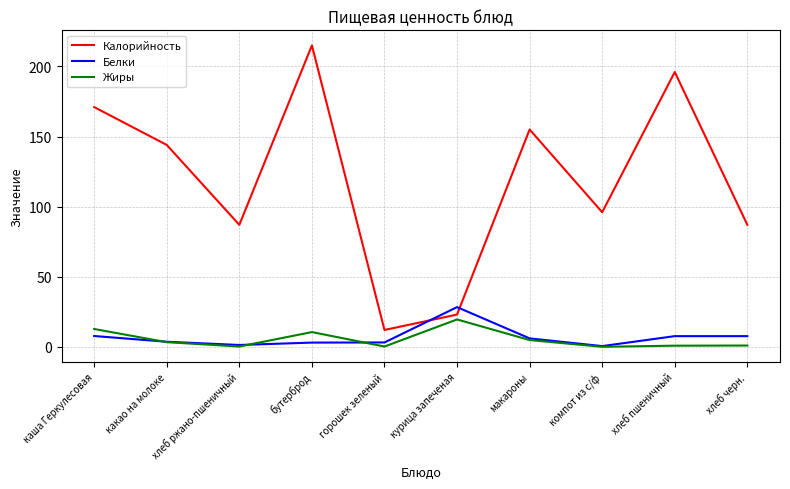

Is it true that Белки equals 44.2 at курица запеченая?

False